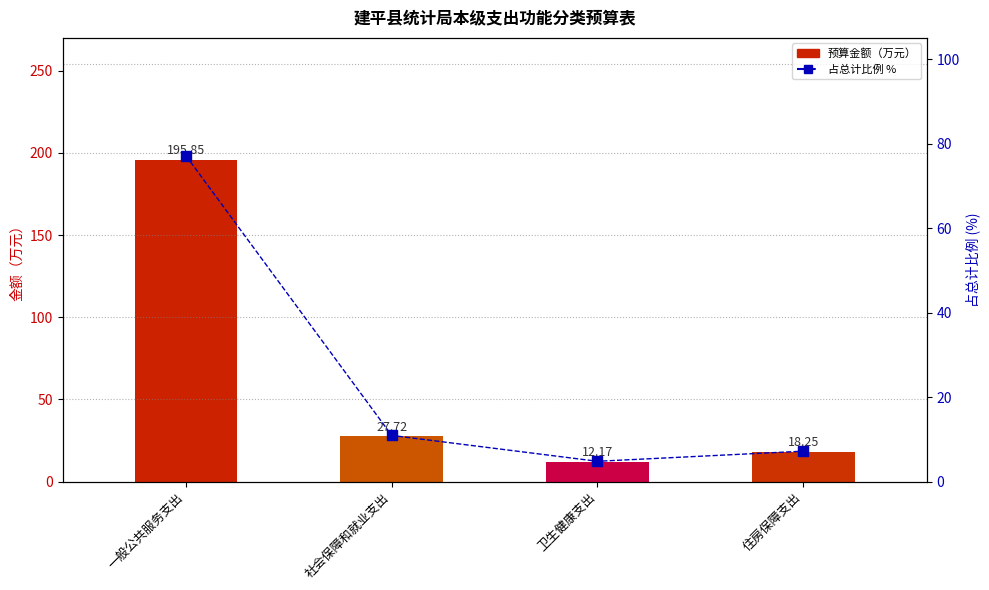

What is the minimum value shown in the chart?

4.8